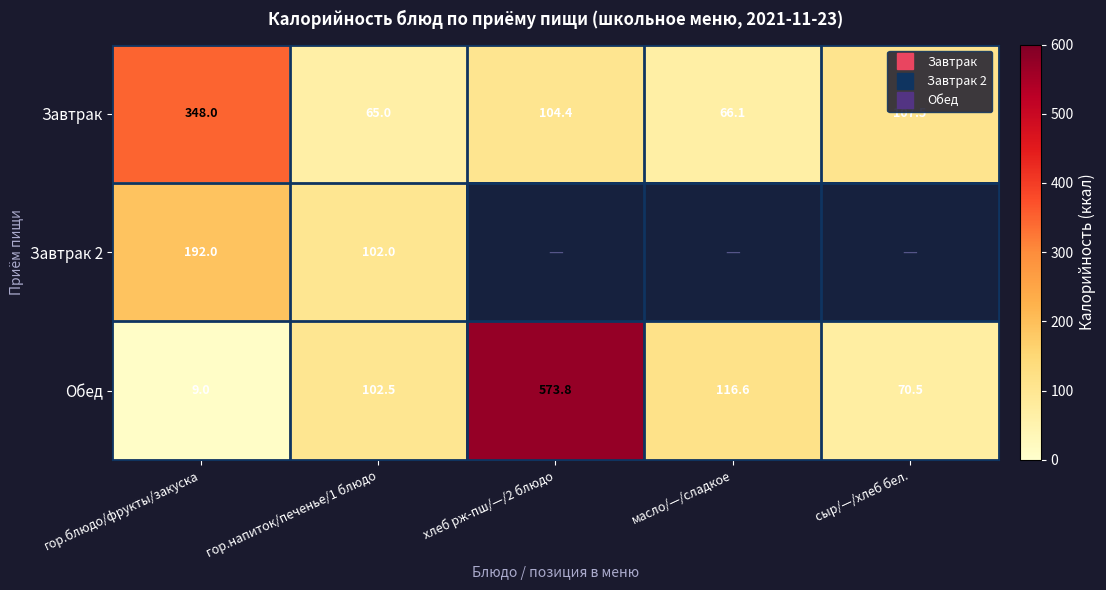

At гор.блюдо/фрукты/закуска, list the series in order from smallest to largest.

Обед, Завтрак 2, Завтрак